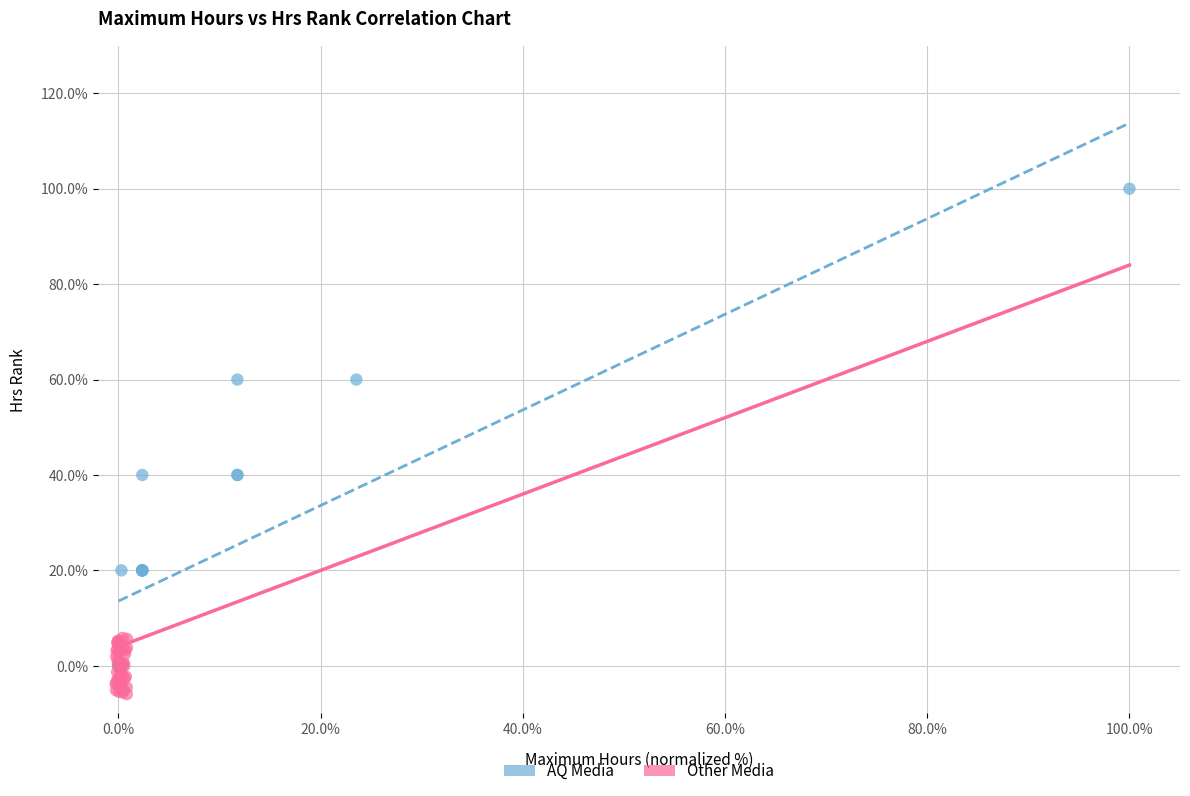

What are all the series names shown in the legend?

AQ Media, Other Media